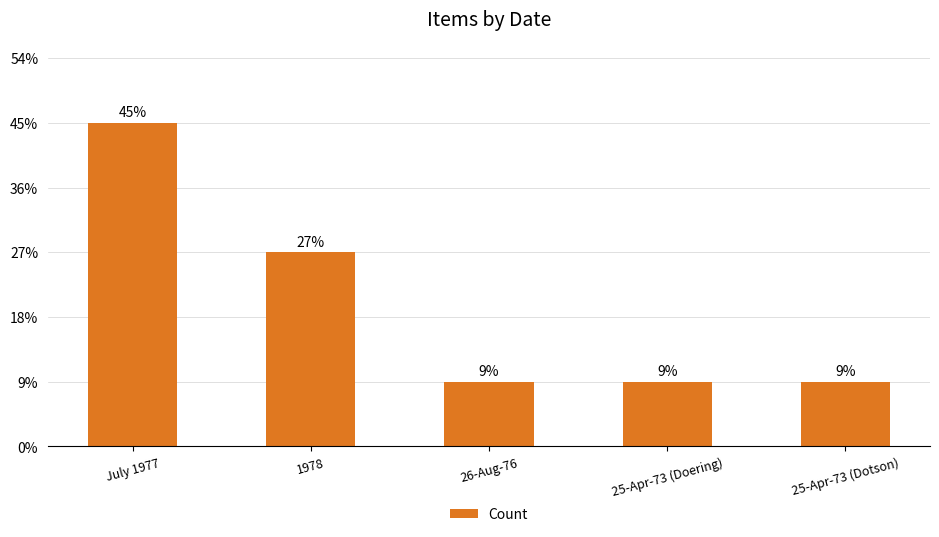

List the labels in order of value, smallest first.

26-Aug-76, 25-Apr-73 (Doering), 25-Apr-73 (Dotson), 1978, July 1977